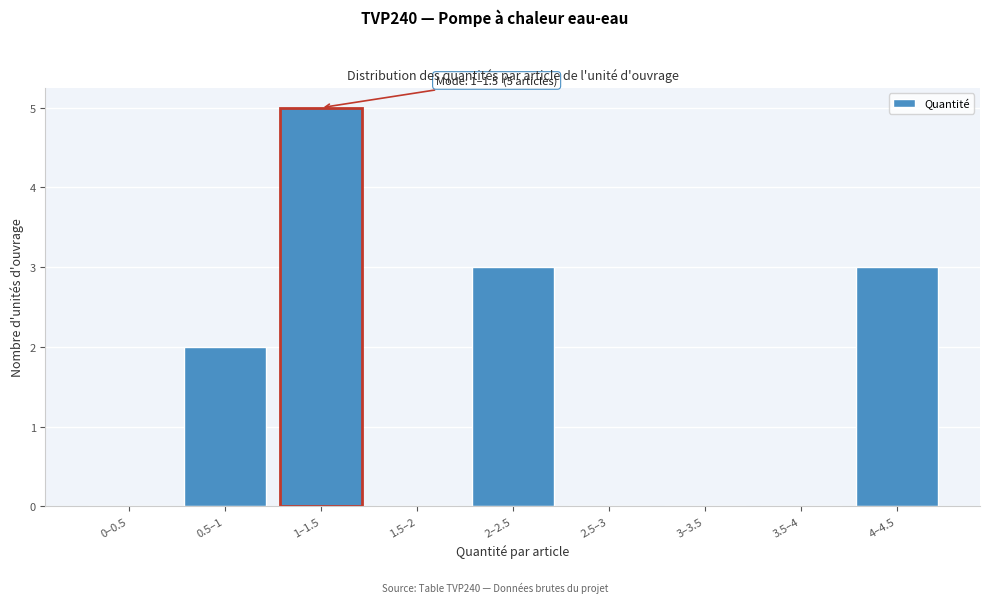

Reading right to left, list all the values displayed in this chart.

4–4.5=3	3.5–4=0	3–3.5=0	2.5–3=0	2–2.5=3	1.5–2=0	1–1.5=5	0.5–1=2	0–0.5=0